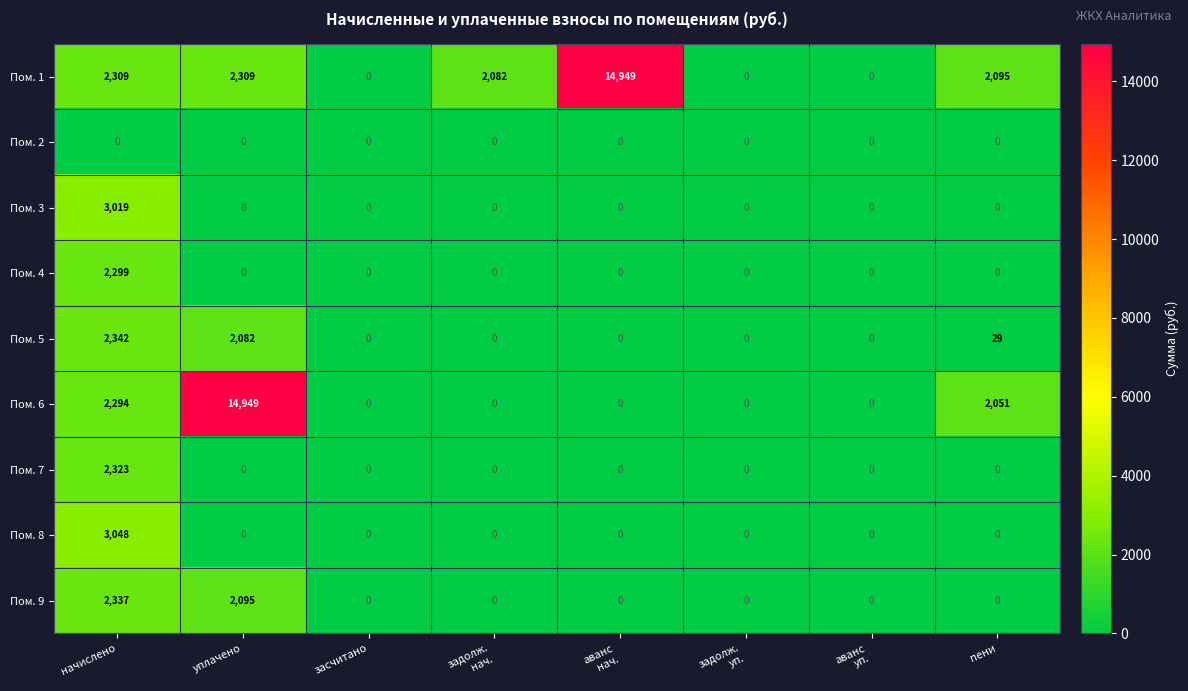

The value of Пом. 7 at пени is -727. True or false?

False